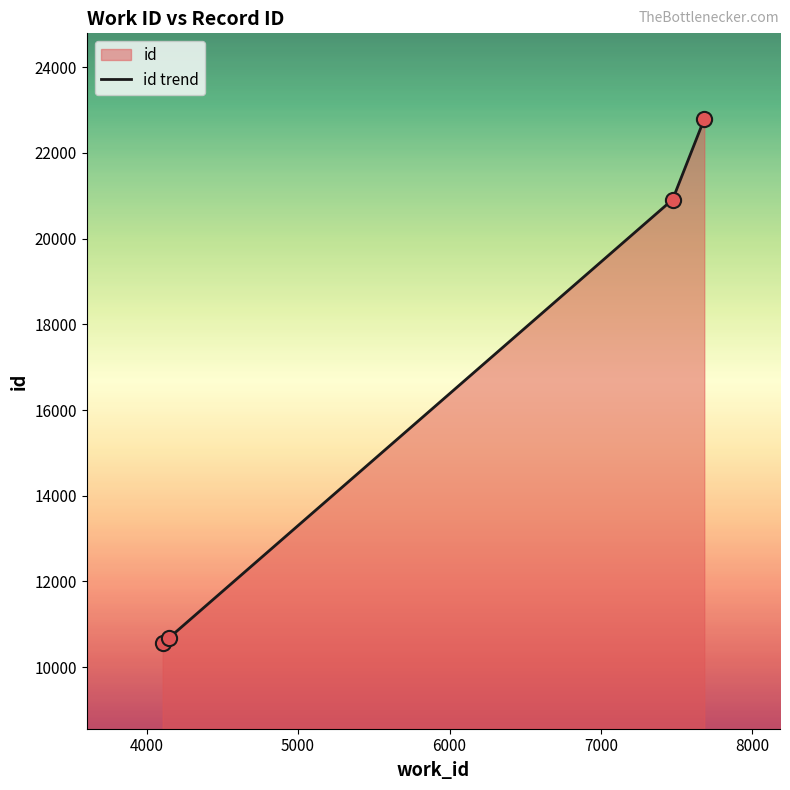

What is the maximum value shown in the chart?

22792.3